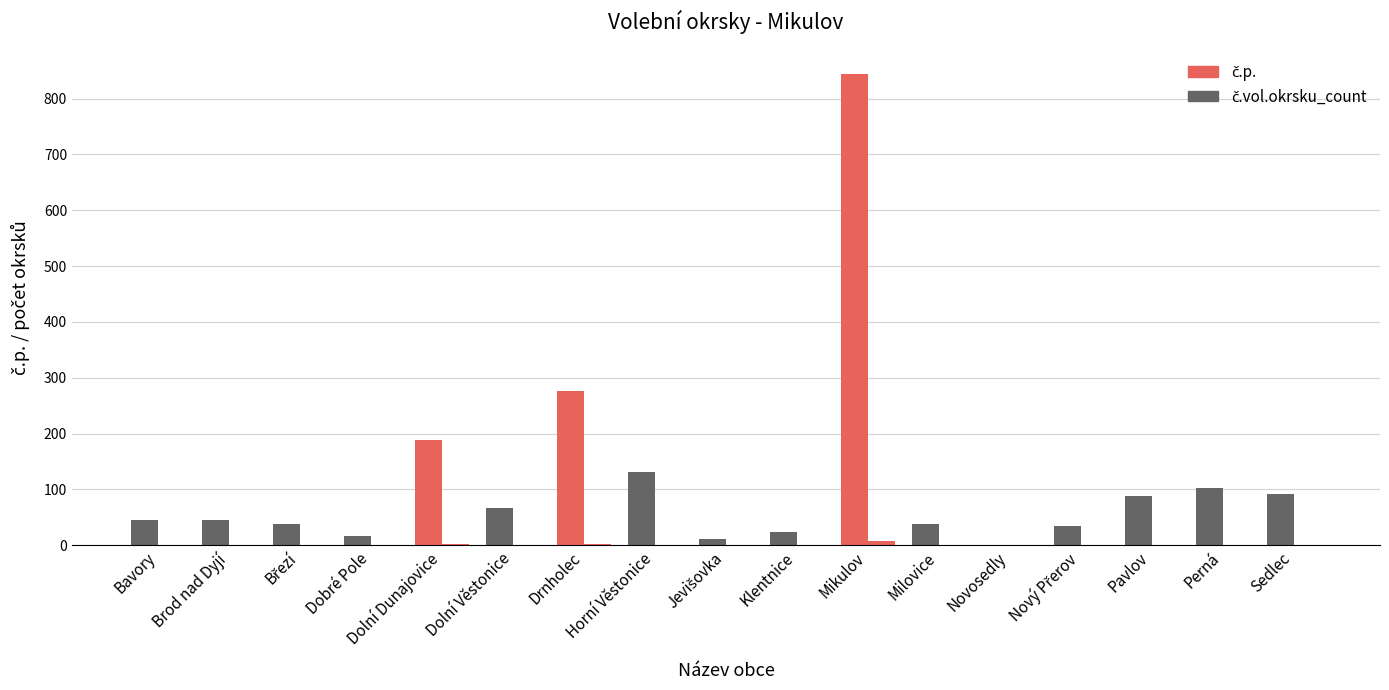

What is the label of the 6th bar from the right?

Milovice